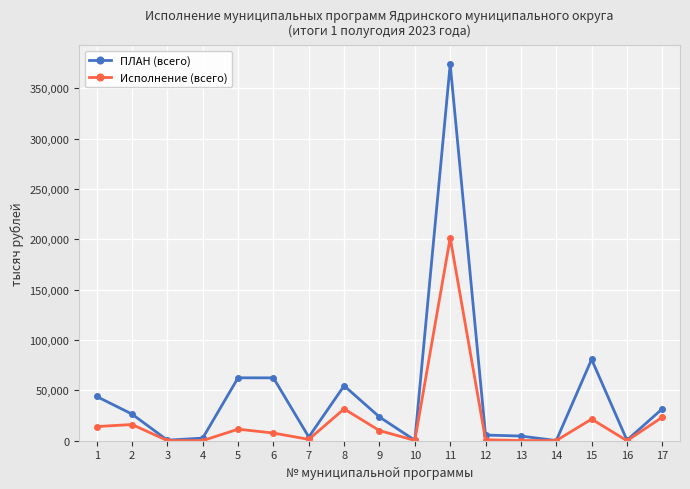

Rank the series by their maximum value, from highest to lowest.

ПЛАН (всего), Исполнение (всего)